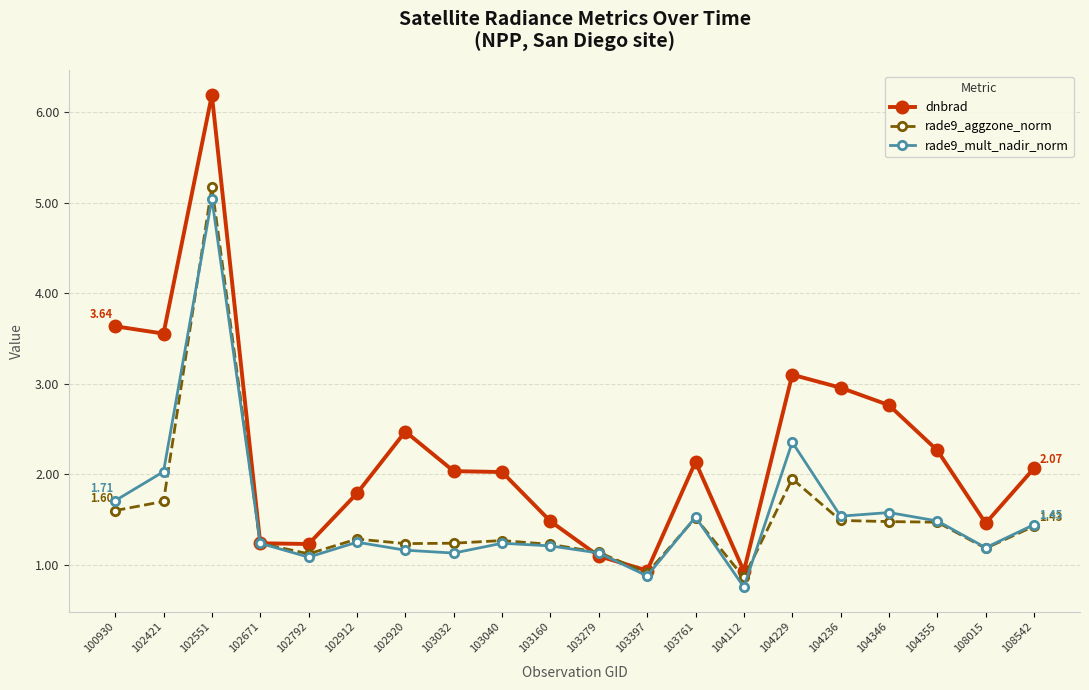

At which category does rade9_mult_nadir_norm reach its first local peak?

102551